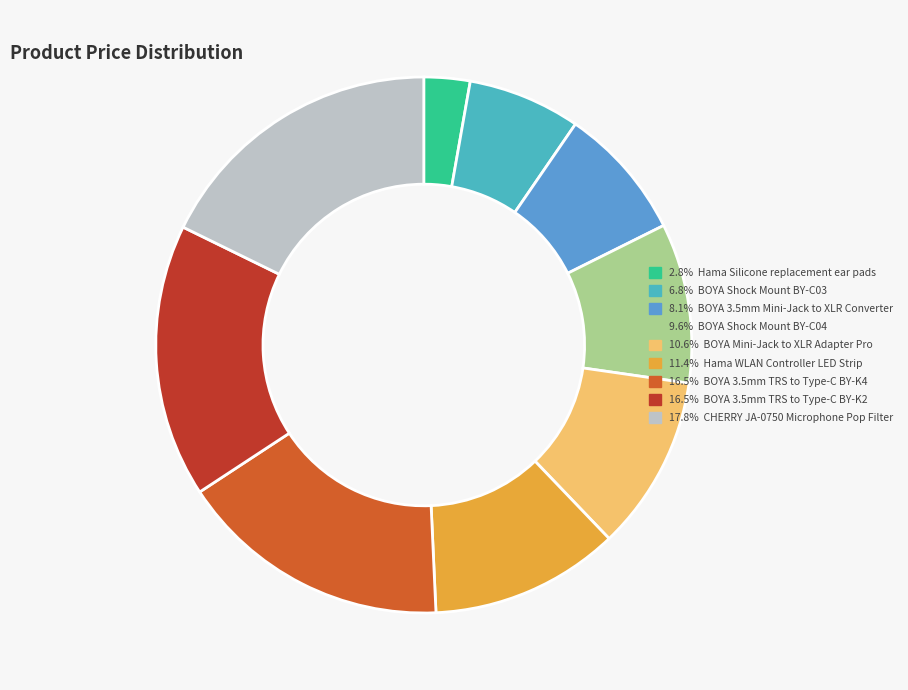

How much of the chart is everything except BOYA Shock Mount BY-C03?

93.2%